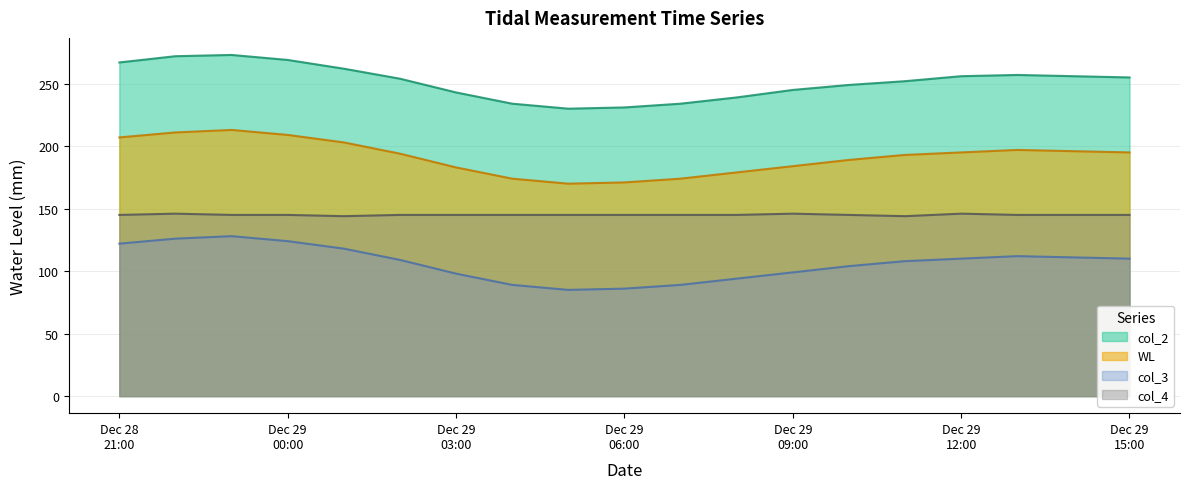

Rank the series by their maximum value, from lowest to highest.

col_3, col_4, WL, col_2